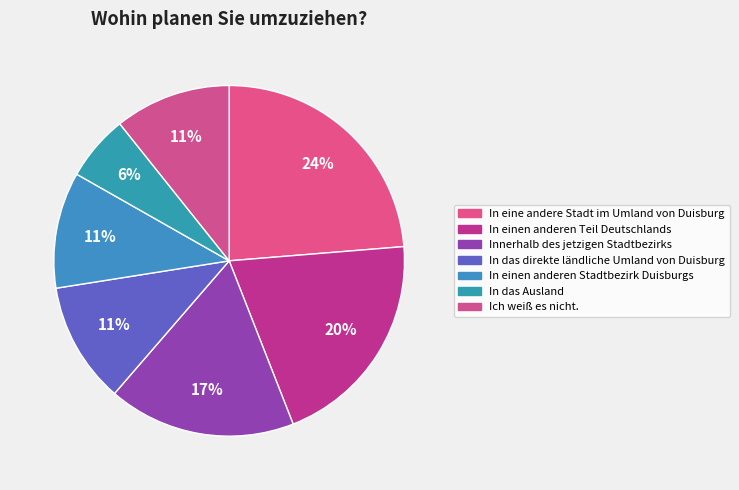

How many segments does this pie chart have?

7